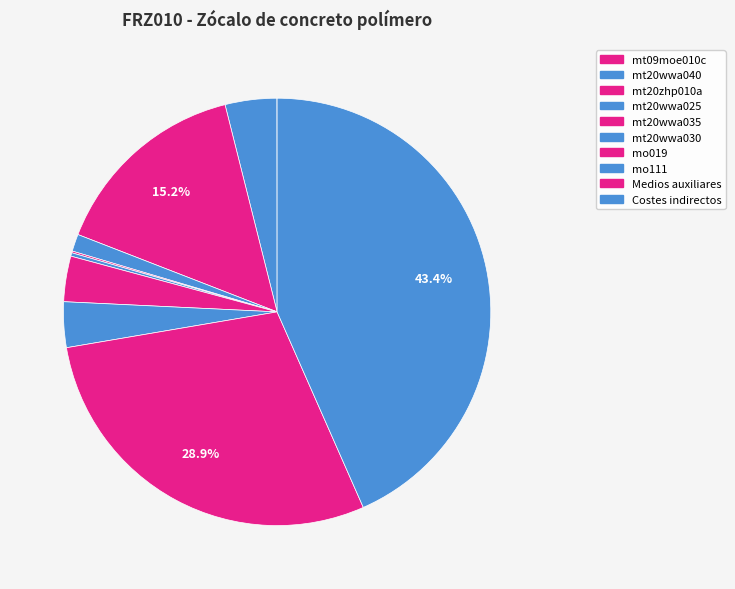

To the nearest percent, what is the average slice percentage?

10%